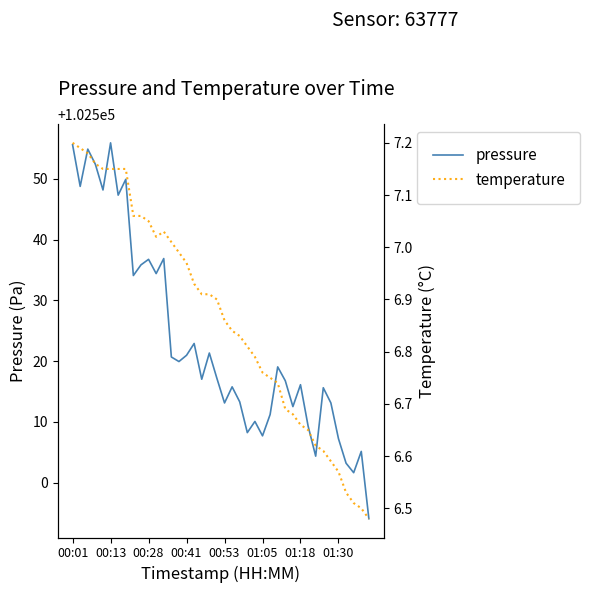

True or false: pressure and temperature cross at least once.

False